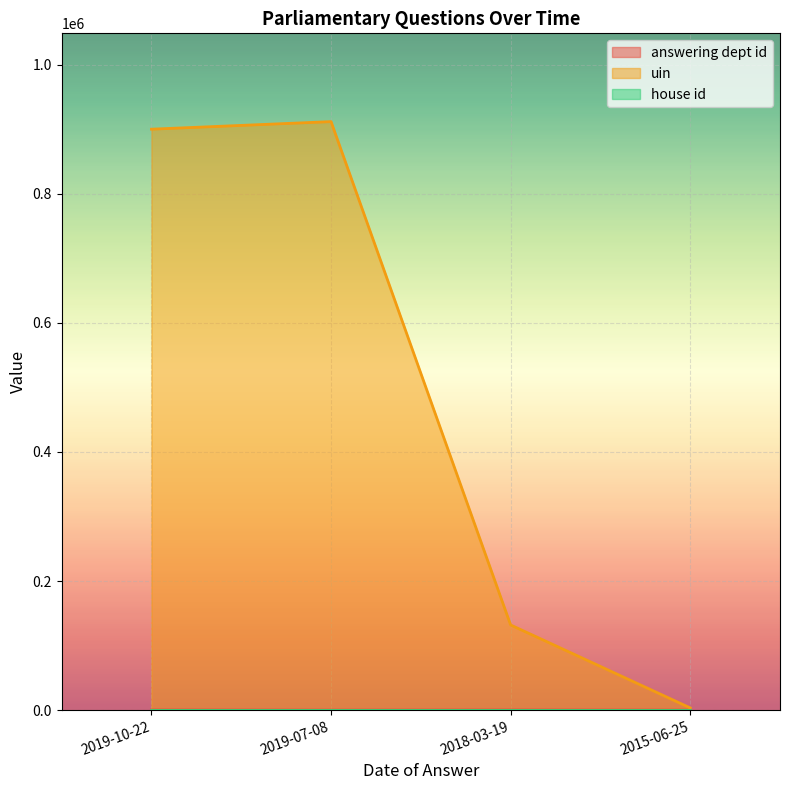

The value of answering dept id at 2019-10-22 is 335. True or false?

False